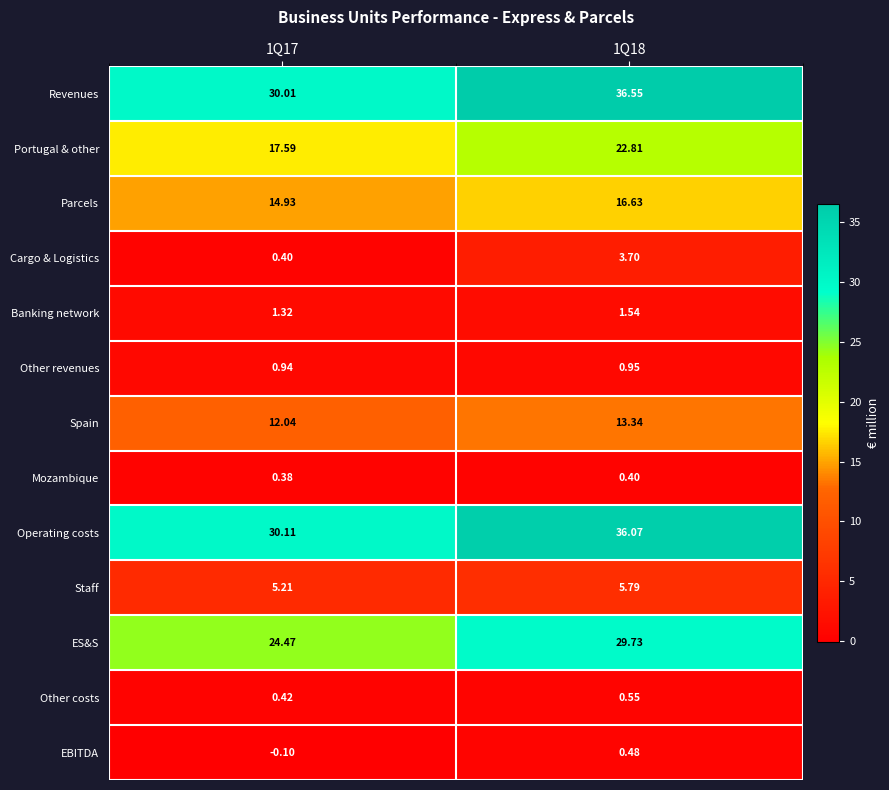

How many series are shown in this chart?

13